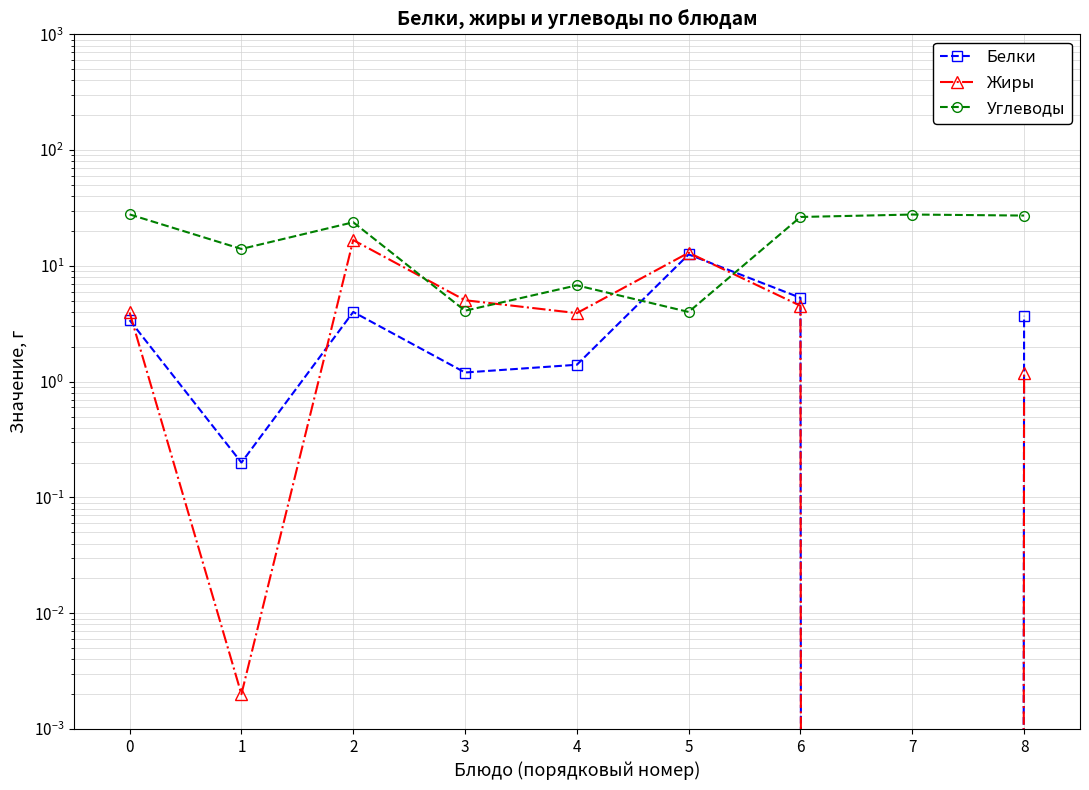

Between 6 and 8, which series saw the biggest shift?

Жиры